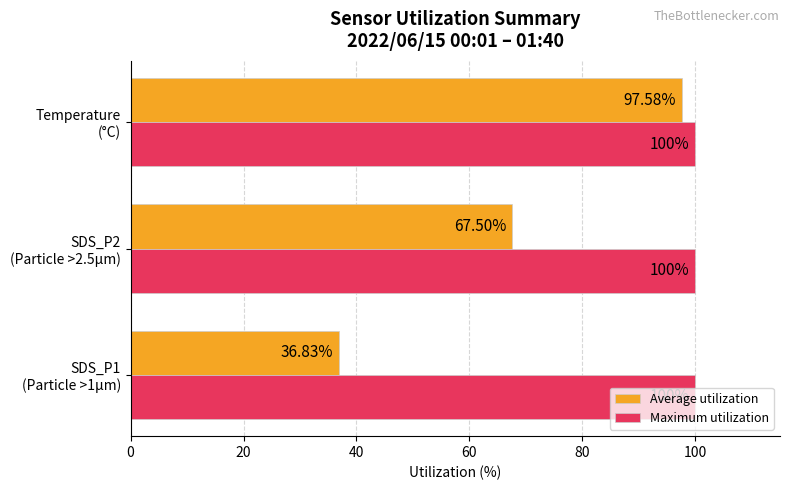

Rank the series by their maximum value, from highest to lowest.

Maximum utilization, Average utilization